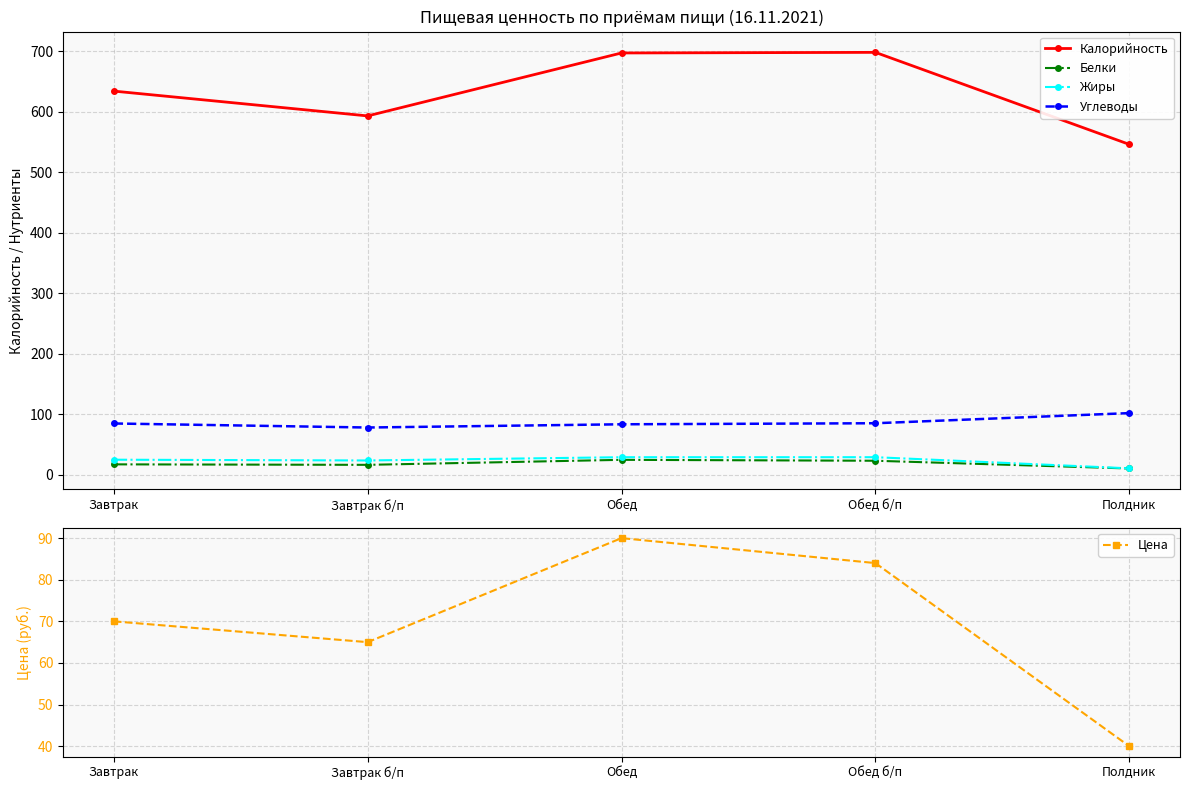

In Жиры, how many points are lower than both neighbors (excluding endpoints)?

1